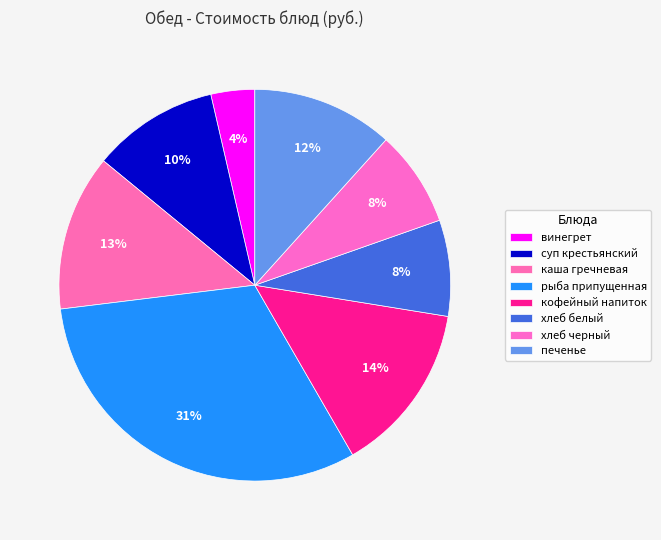

How many segments does this pie chart have?

8